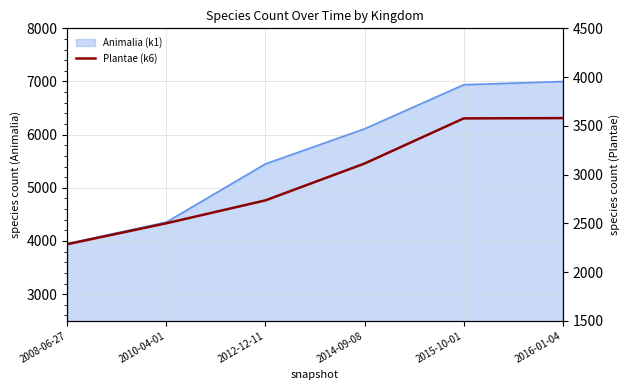

Between 2008-06-27 and 2012-12-11, which is larger?

2012-12-11